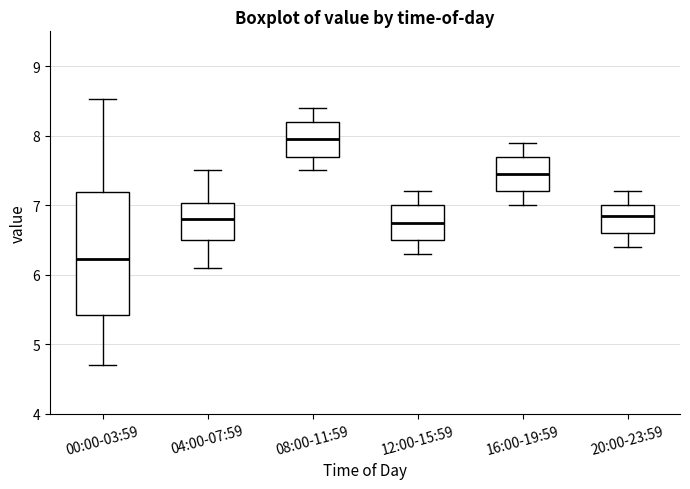

Reading left to right, transcribe this box plot: for each box, give where its median line is, the range the box spans, and where its two whiskers end, as read against the y-axis. The values are not printed on the chart, so give them approximately, as read against the axis.

00:00-03:59: median 6.2, box 5.4 to 7.2, whiskers 4.7 to 8.5
04:00-07:59: median 6.8, box 6.5 to 7.0, whiskers 6.1 to 7.5
08:00-11:59: median 8.0, box 7.7 to 8.2, whiskers 7.5 to 8.4
12:00-15:59: median 6.8, box 6.5 to 7.0, whiskers 6.3 to 7.2
16:00-19:59: median 7.5, box 7.2 to 7.7, whiskers 7.0 to 7.9
20:00-23:59: median 6.9, box 6.6 to 7.0, whiskers 6.4 to 7.2